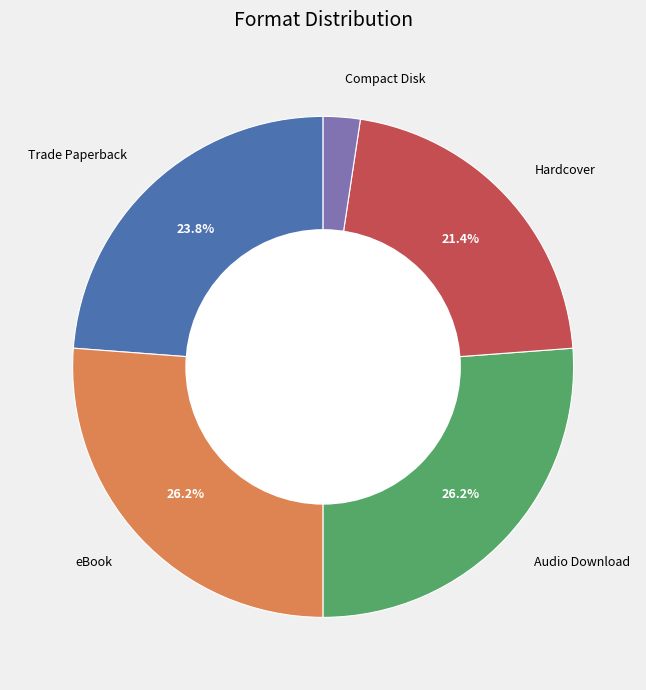

Combined, do Audio Download and Hardcover account for over 50%?

No